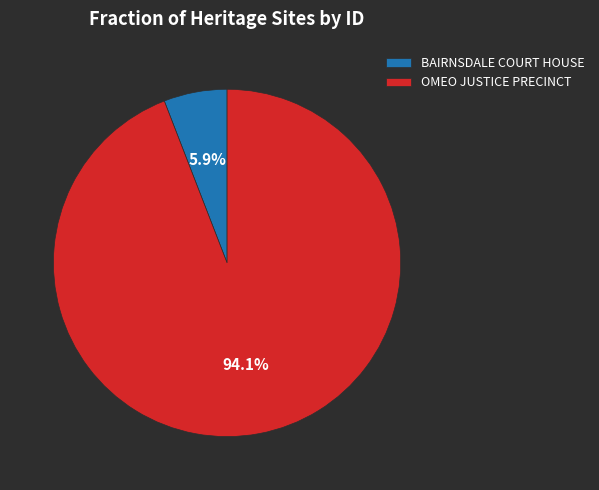

To the nearest percent, what portion does BAIRNSDALE COURT HOUSE represent?

6%